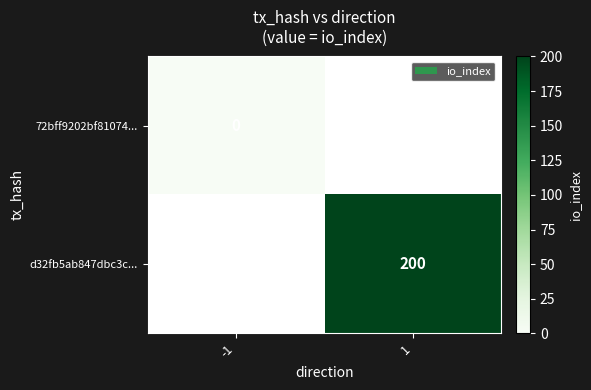

What is the greatest value displayed?

200.0